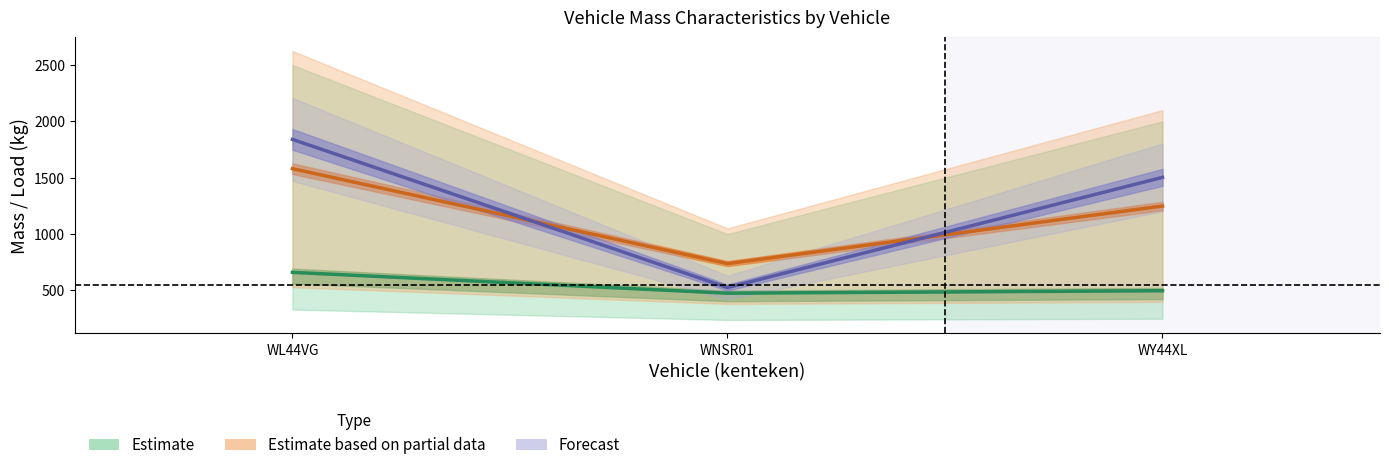

Rank the categories by massa_ledig_voertuig value from highest to lowest.

WL44VG, WY44XL, WNSR01